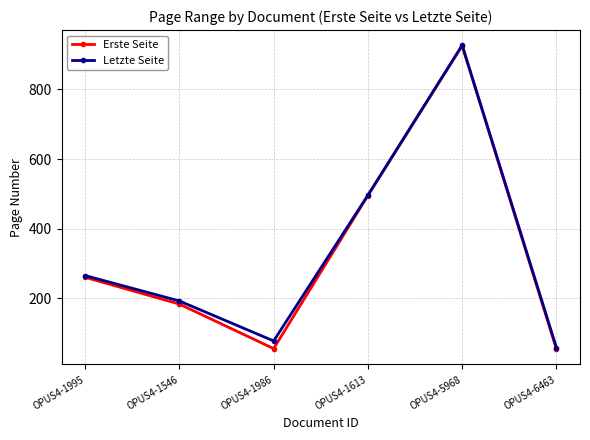

At how many categories does at least one series exceed 123?

4